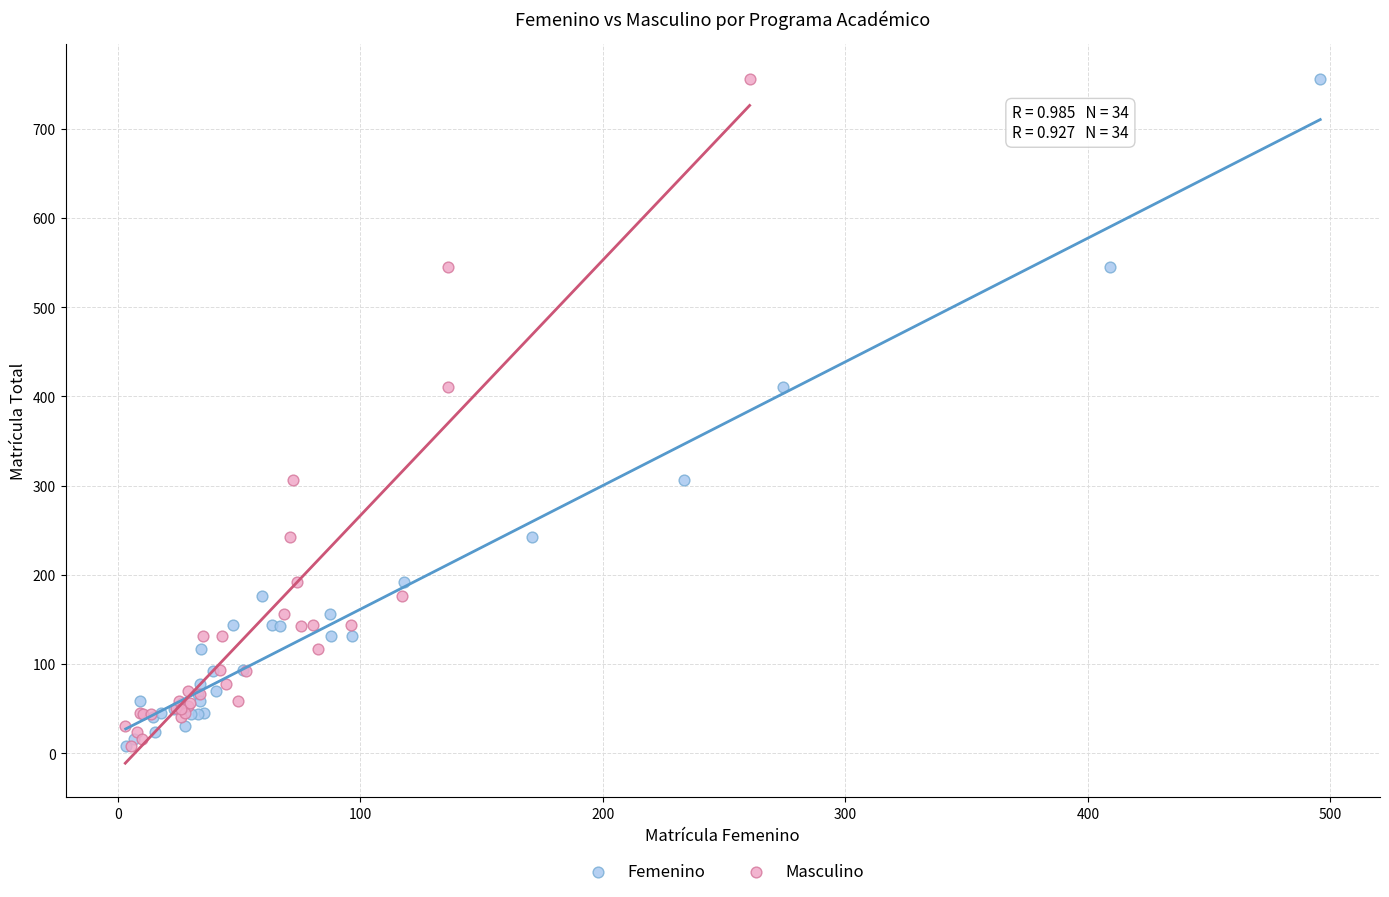

What are all the series names shown in the legend?

Femenino, Masculino